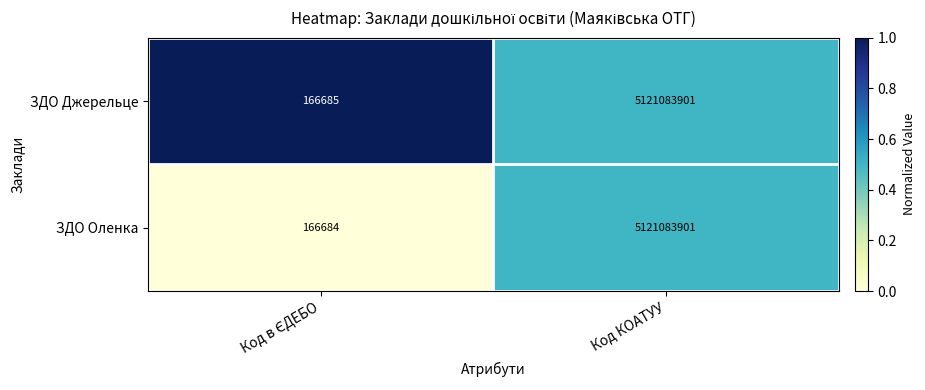

Reading left to right, list all the values displayed in this chart.

ЗДО Джерельце: 166685	5121083901
ЗДО Оленка: 166684	5121083901